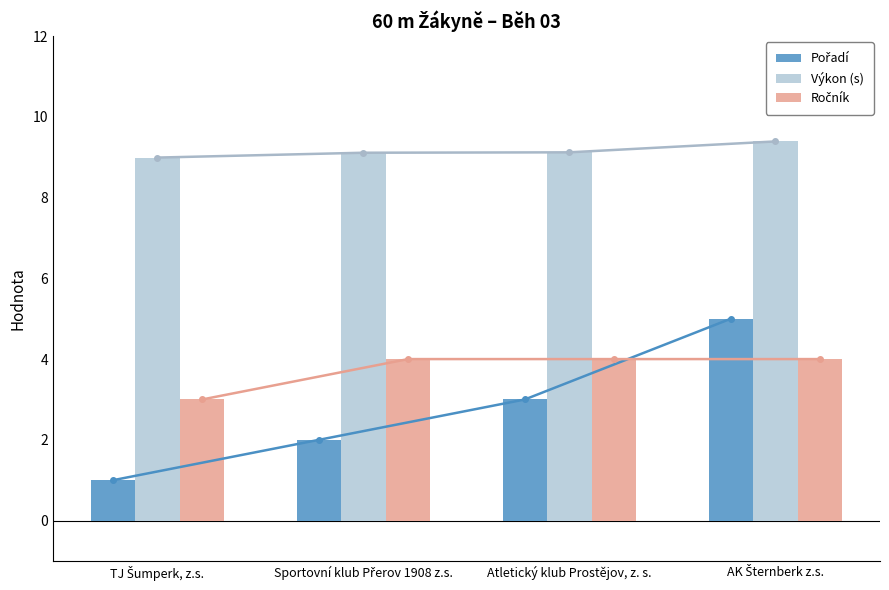

Read the Pořadí value at Atletický klub Prostějov, z. s..

3.0